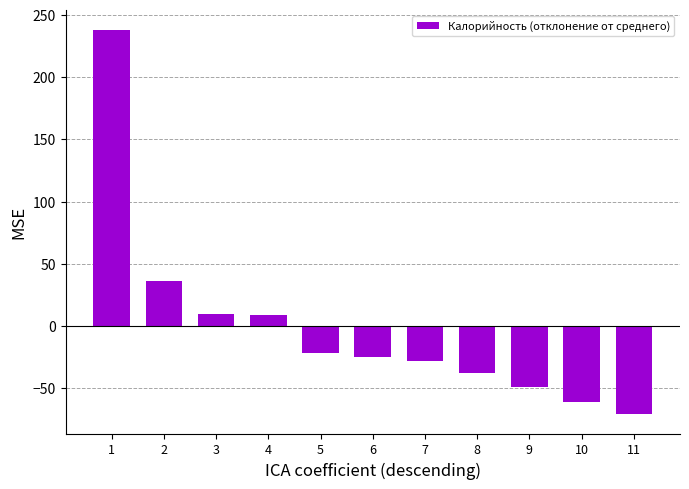

How many values exceed -24?

5